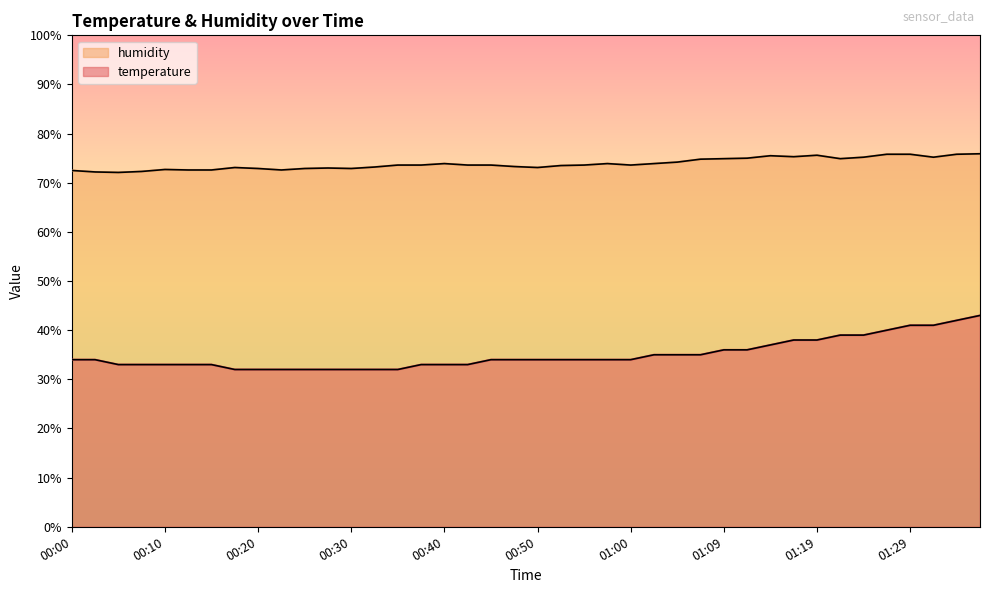

How many interior local peaks does the humidity series have?

7